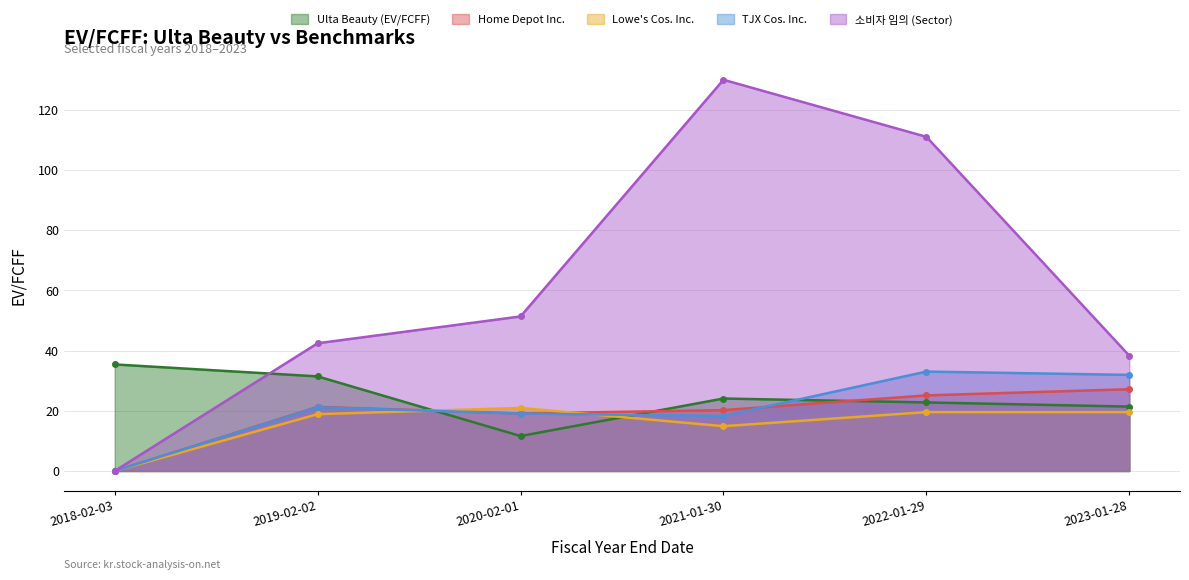

Reading left to right, transcribe all the data shown in this chart.

Ulta Beauty (EV/FCFF): 2018-02-03=35.4	2019-02-02=31.4	2020-02-01=11.6	2021-01-30=24.1	2022-01-29=22.8	2023-01-28=21.4
Home Depot Inc.: 2018-02-03=0.0	2019-02-02=21.3	2020-02-01=19.1	2021-01-30=20.2	2022-01-29=25.1	2023-01-28=27.2
Lowe's Cos. Inc.: 2018-02-03=0.0	2019-02-02=18.9	2020-02-01=20.9	2021-01-30=14.9	2022-01-29=19.6	2023-01-28=19.6
TJX Cos. Inc.: 2018-02-03=0.0	2019-02-02=21.2	2020-02-01=19.1	2021-01-30=18.3	2022-01-29=33.0	2023-01-28=31.9
소비자 임의 (Sector): 2018-02-03=0.0	2019-02-02=42.4	2020-02-01=51.4	2021-01-30=130.0	2022-01-29=111.0	2023-01-28=38.3